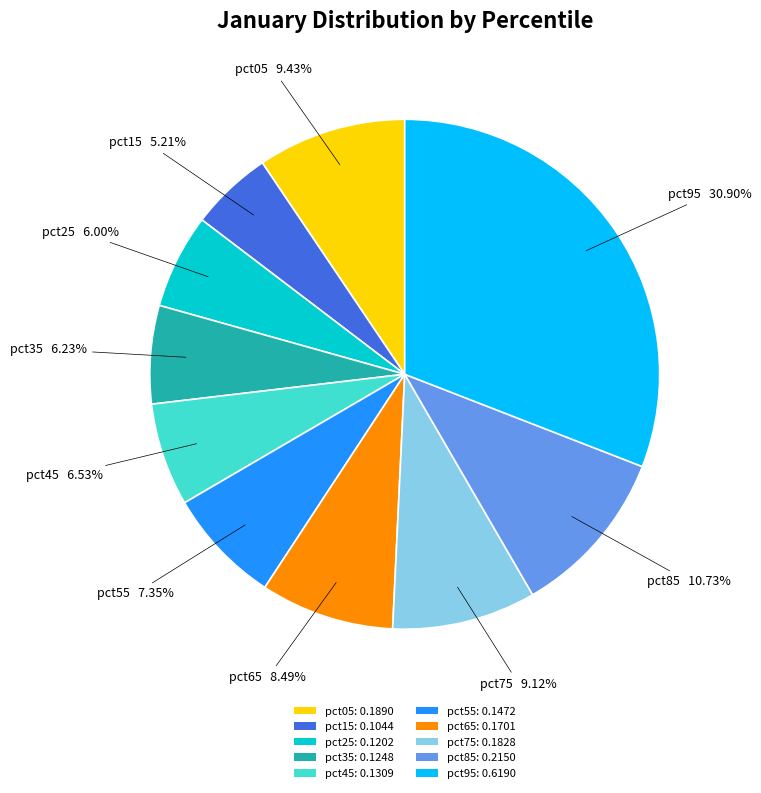

To the nearest percent, what percentage of the pie is pct75?

9%